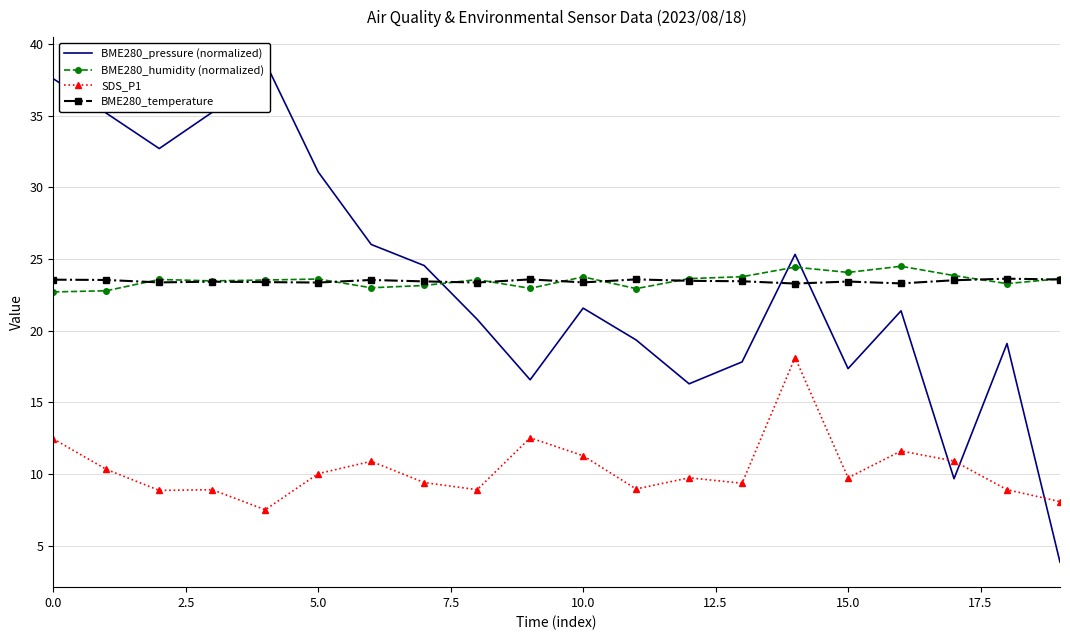

True or false: BME280_humidity (normalized) has a value of 23.6 at 5.0.

True